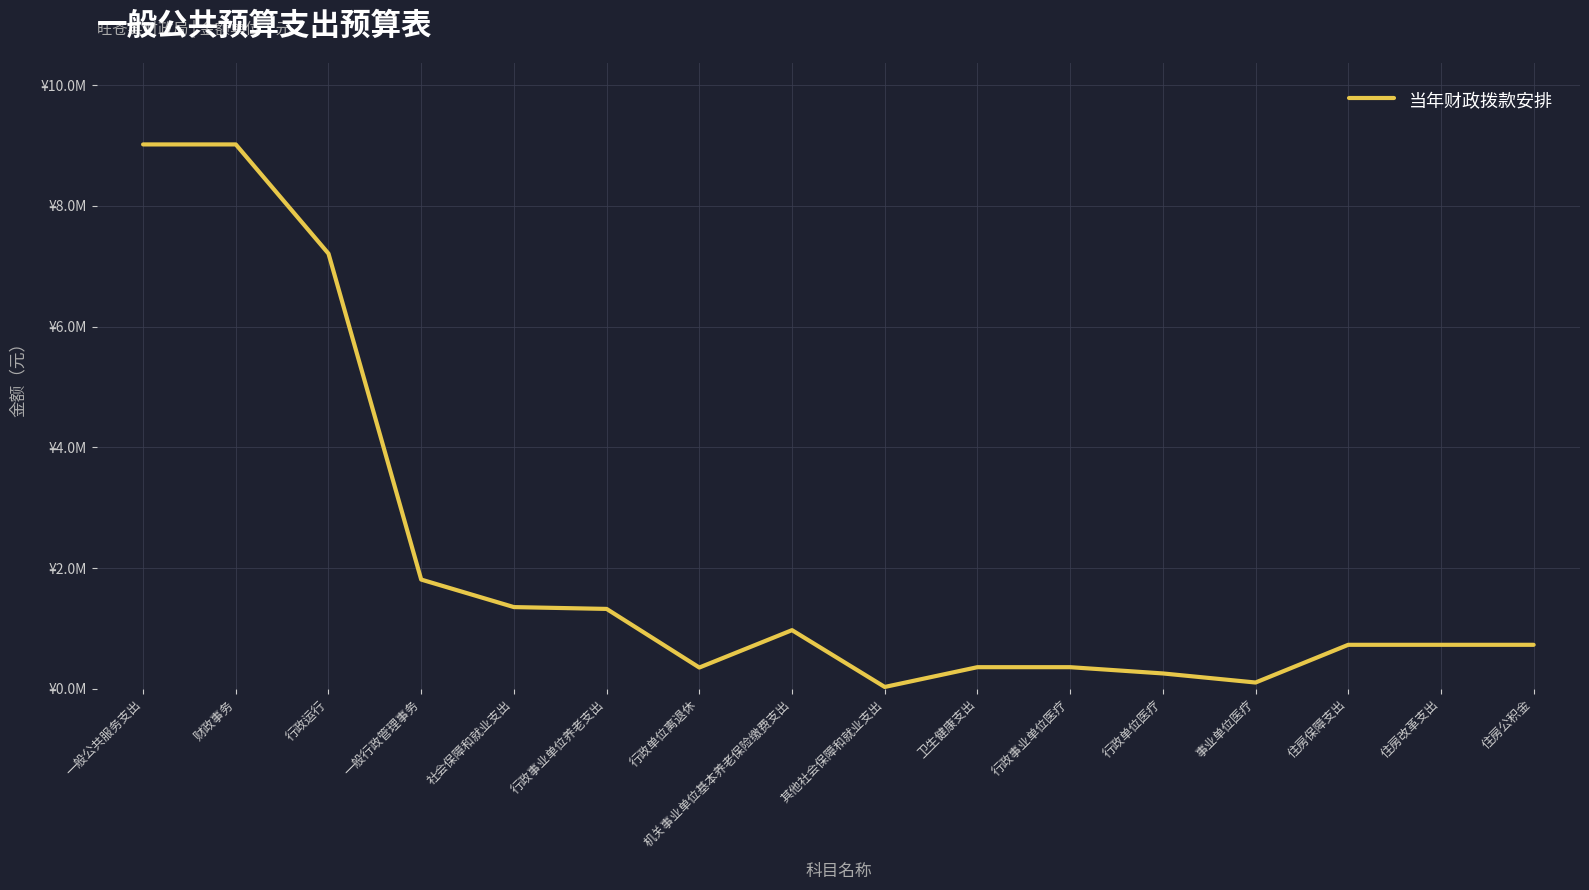

Reading left to right, what are all the values shown in this chart?

一般公共服务支出=9017391	财政事务=9017391	行政运行=7208359	一般行政管理事务=1809032	社会保障和就业支出=1353086	行政事业单位养老支出=1322954	行政单位离退休=351860	机关事业单位基本养老保险缴费支出=971094	其他社会保障和就业支出=30132	卫生健康支出=357713	行政事业单位医疗=357713	行政单位医疗=254051	事业单位医疗=103662	住房保障支出=728320	住房改革支出=728320	住房公积金=728320